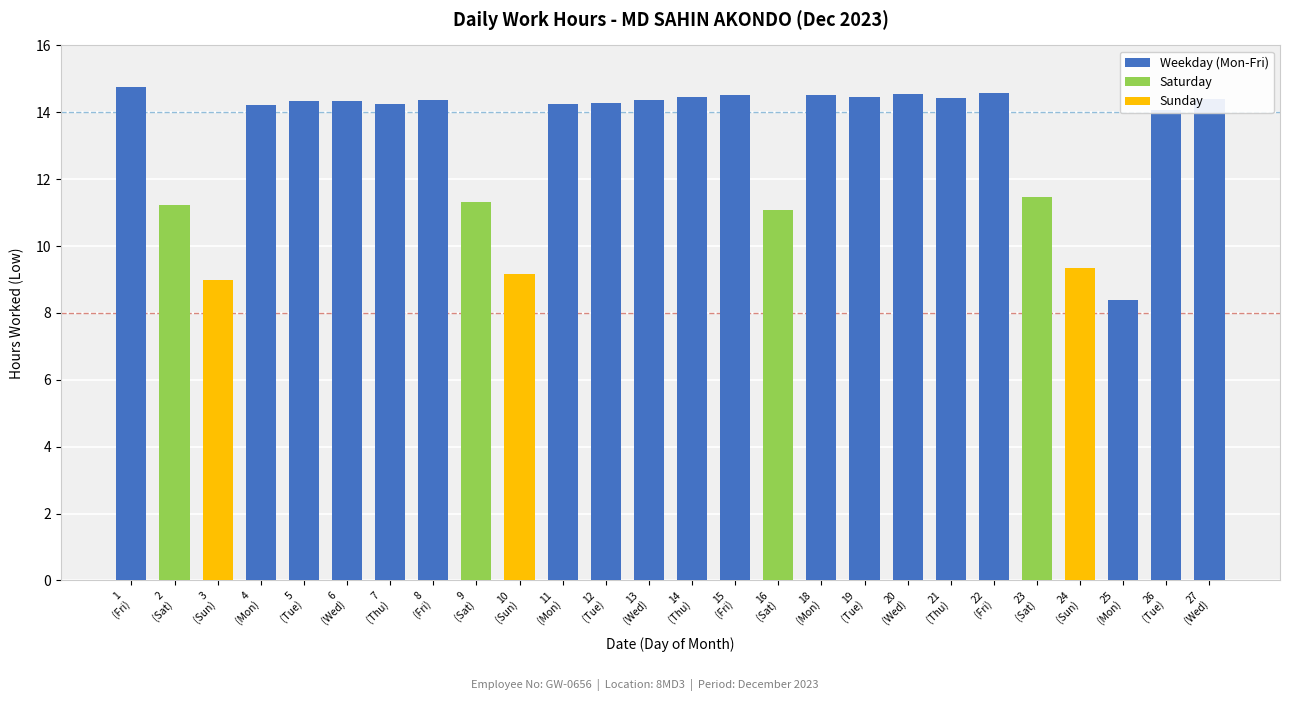

Between 8
(Fri) and 18
(Mon), which series saw the biggest shift?

Weekday (Mon-Fri)